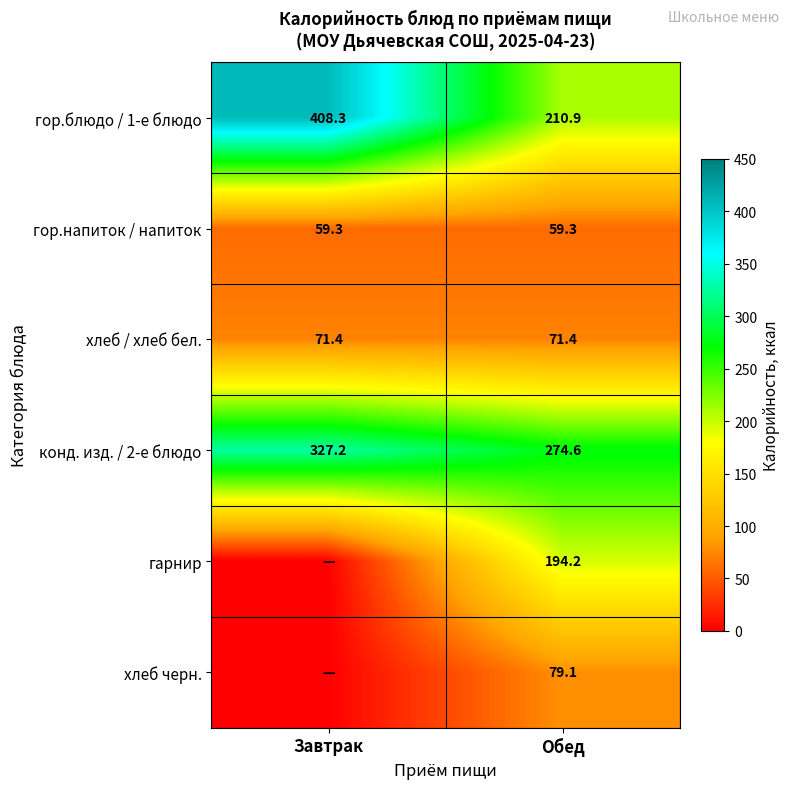

The value of гор.блюдо / 1-е блюдо at Завтрак is 408.3. True or false?

True